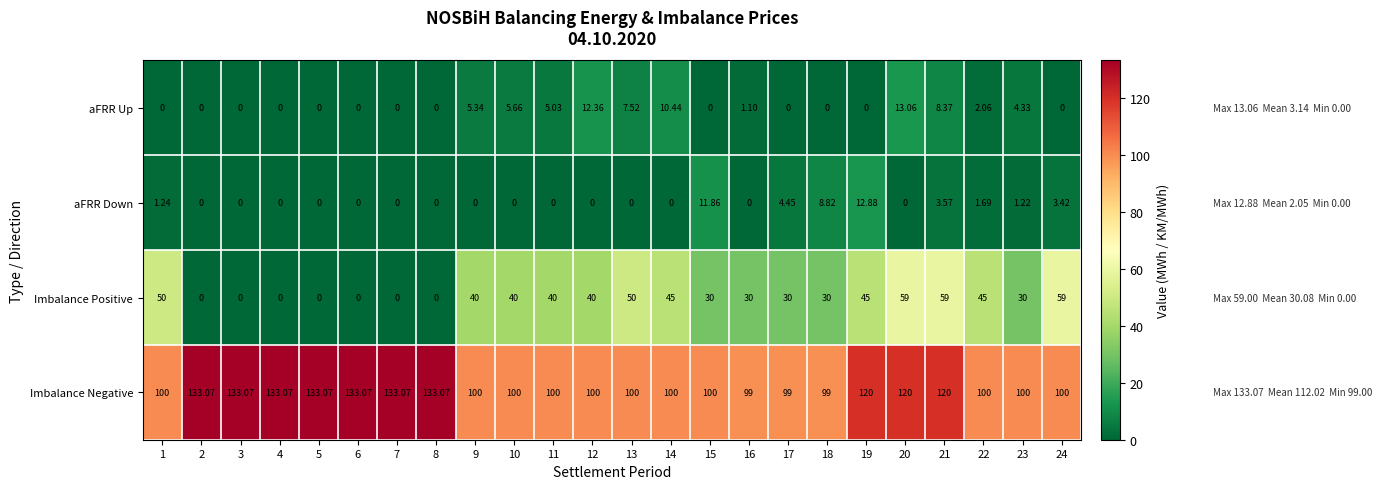

At 12, list the series in order from largest to smallest.

Imbalance Negative, Imbalance Positive, aFRR Up, aFRR Down